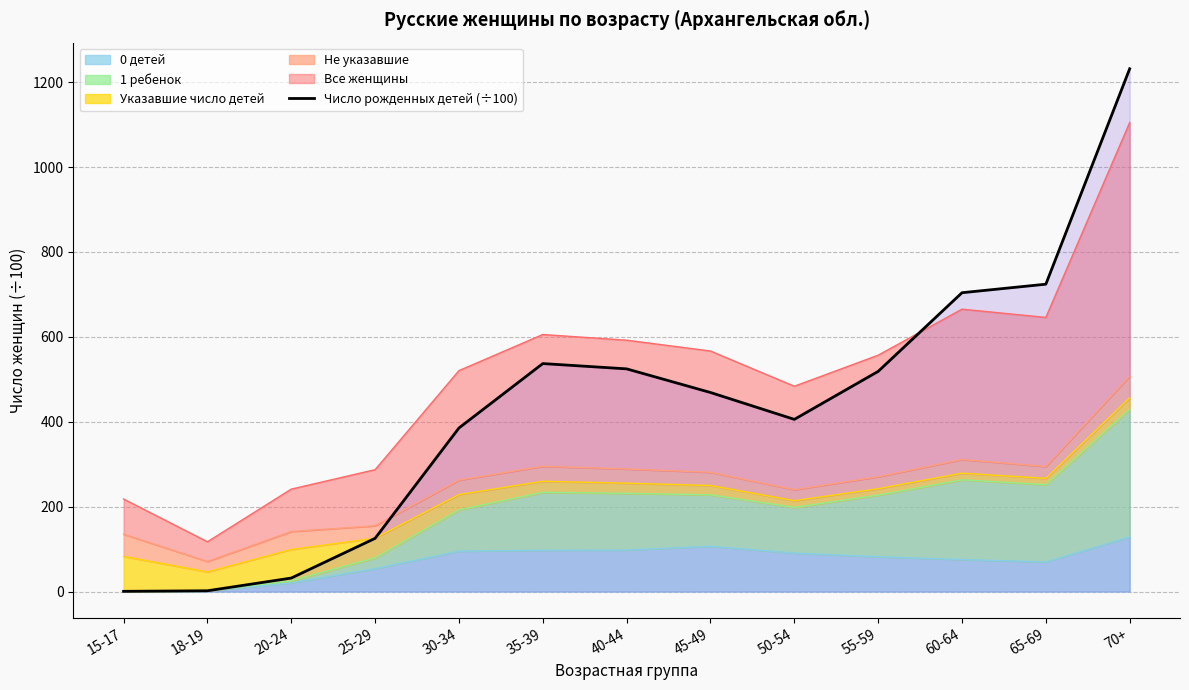

List the labels in order of value, smallest first.

15-17, 18-19, 20-24, 25-29, 30-34, 50-54, 45-49, 55-59, 40-44, 35-39, 60-64, 65-69, 70+